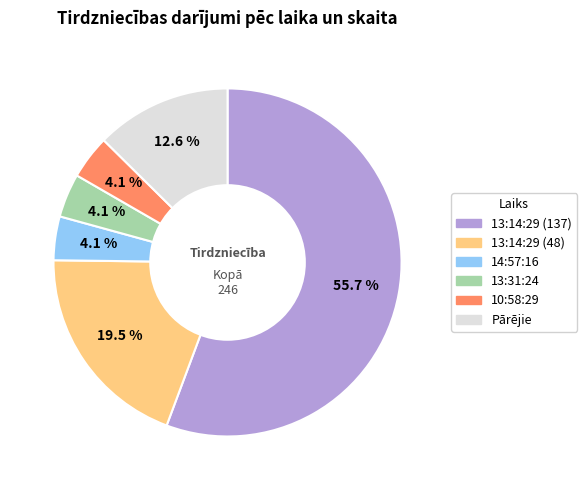

How many slices are in this pie chart?

6